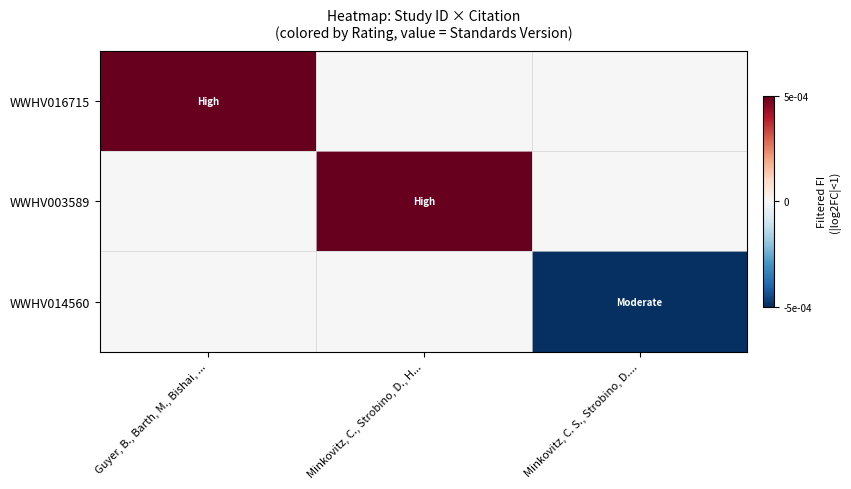

Reading left to right, what are all the values shown in this chart?

WWHV016715: Guyer, B., Barth, M., Bishai, ...=0.0	Minkovitz, C., Strobino, D., H...=0.0	Minkovitz, C. S., Strobino, D....=0.0
WWHV003589: Guyer, B., Barth, M., Bishai, ...=0.0	Minkovitz, C., Strobino, D., H...=0.0	Minkovitz, C. S., Strobino, D....=0.0
WWHV014560: Guyer, B., Barth, M., Bishai, ...=0.0	Minkovitz, C., Strobino, D., H...=0.0	Minkovitz, C. S., Strobino, D....=-0.0